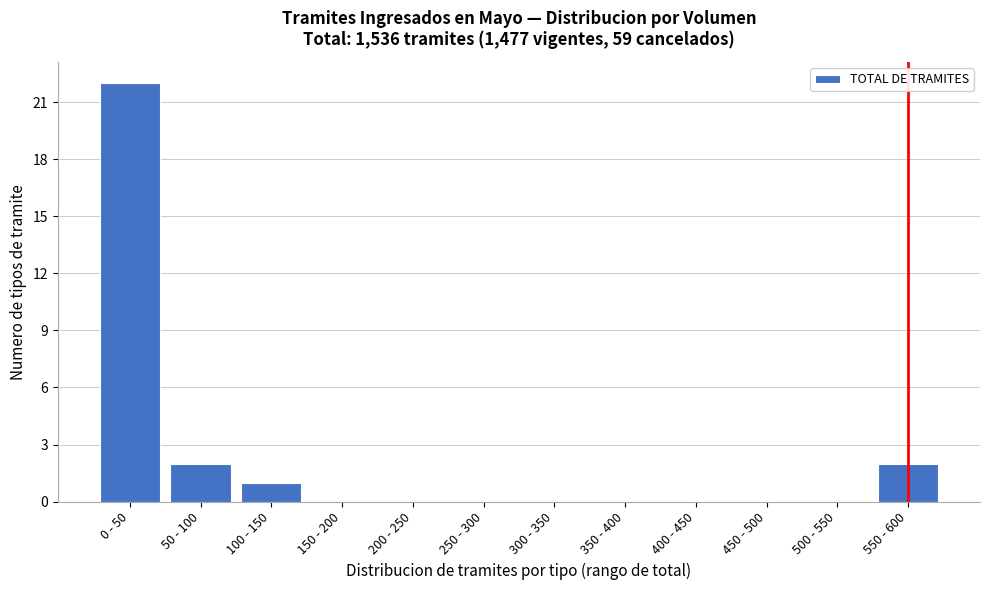

Reading left to right, what are all the values shown in this chart?

0 - 50=22	50 - 100=2	100 - 150=1	150 - 200=0	200 - 250=0	250 - 300=0	300 - 350=0	350 - 400=0	400 - 450=0	450 - 500=0	500 - 550=0	550 - 600=2